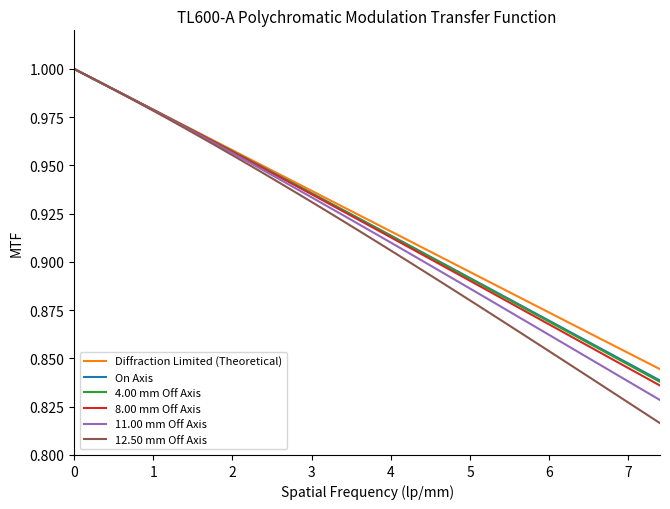

How many lines are shown in the chart?

6